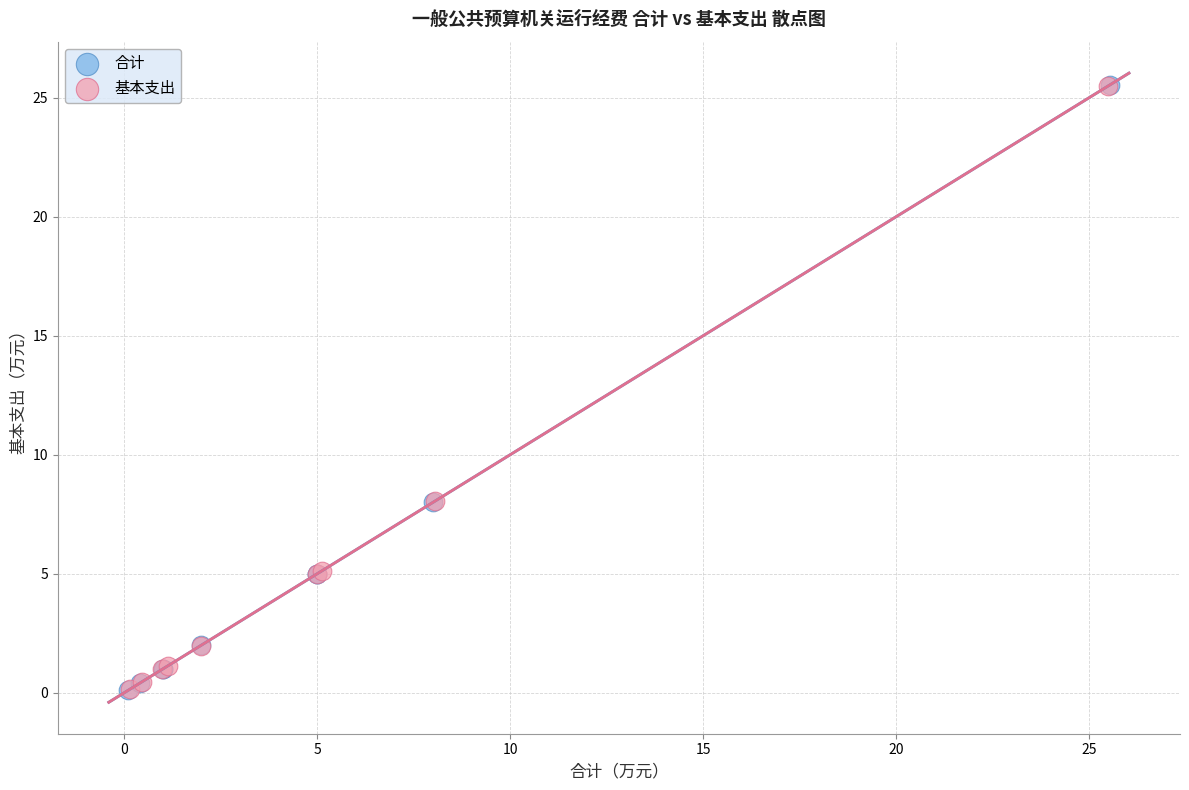

Which series has the largest Y range (max minus min)?

合计